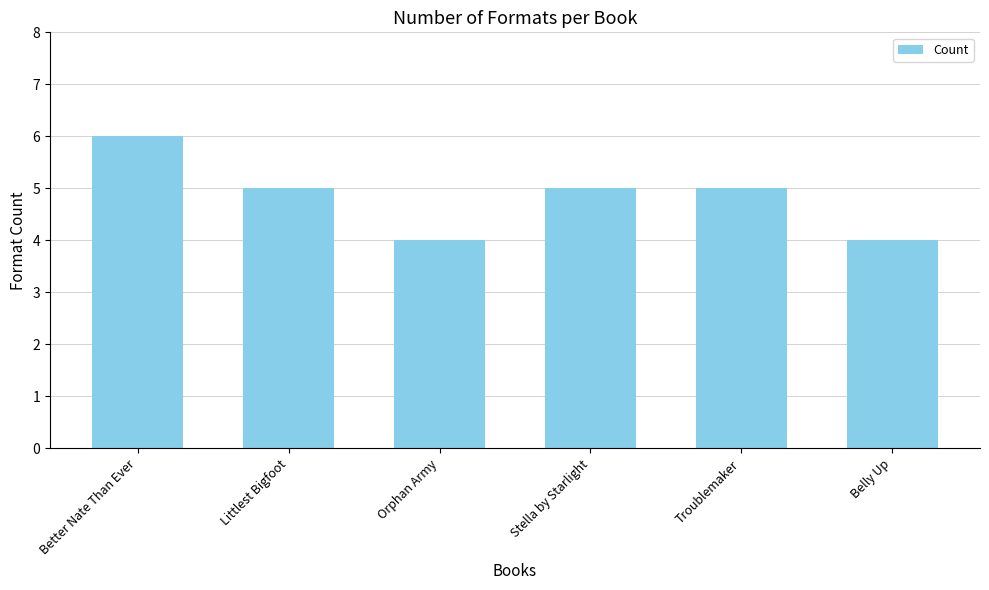

Reading left to right, what are all the values shown in this chart?

Better Nate Than Ever=6	Littlest Bigfoot=5	Orphan Army=4	Stella by Starlight=5	Troublemaker=5	Belly Up=4